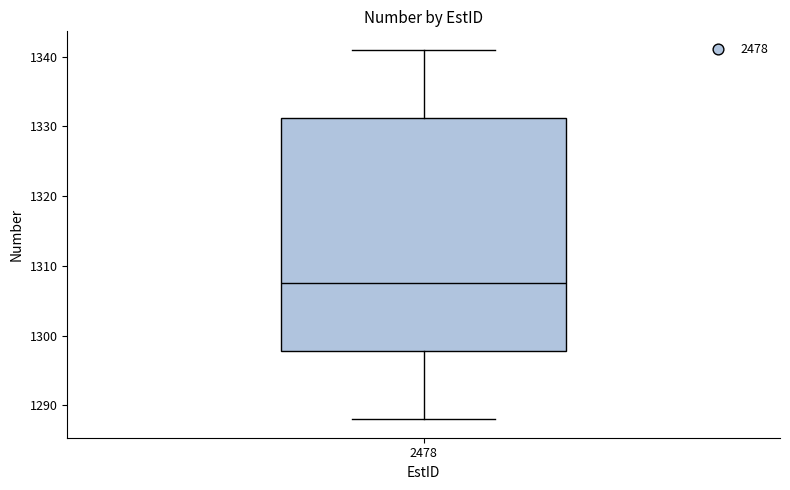

Where does the lower whisker of the box at x = 2478 end on the y-axis? The values are not printed on the chart, so give them approximately, as read against the axis.

1288